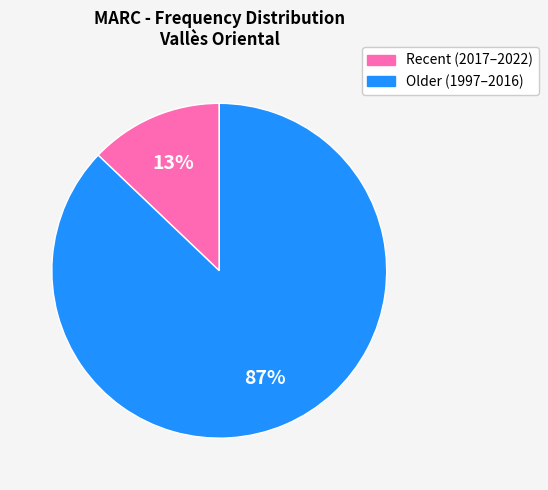

To the nearest percent, what is the average slice percentage?

50%